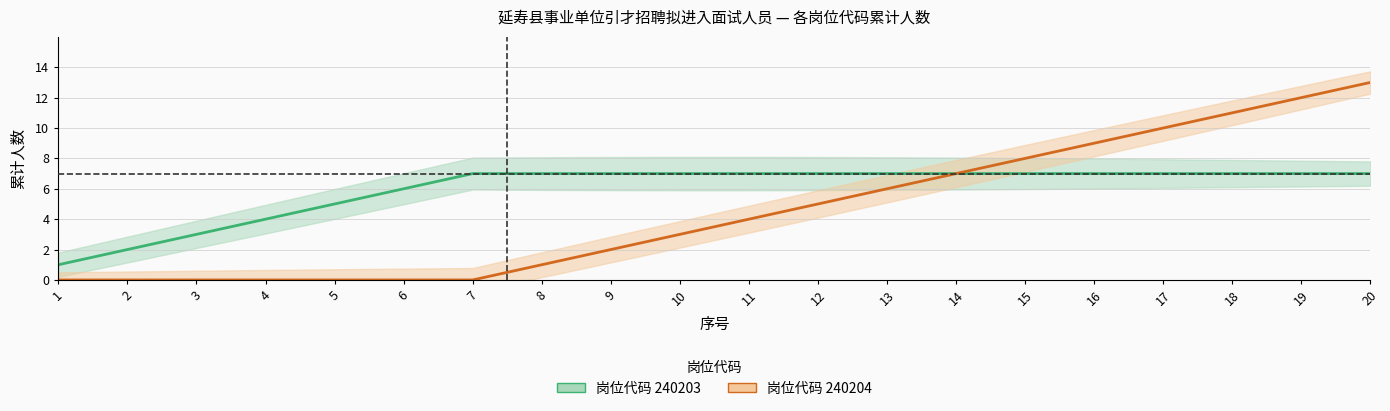

What is the highest value of the 岗位代码240204 series?

13